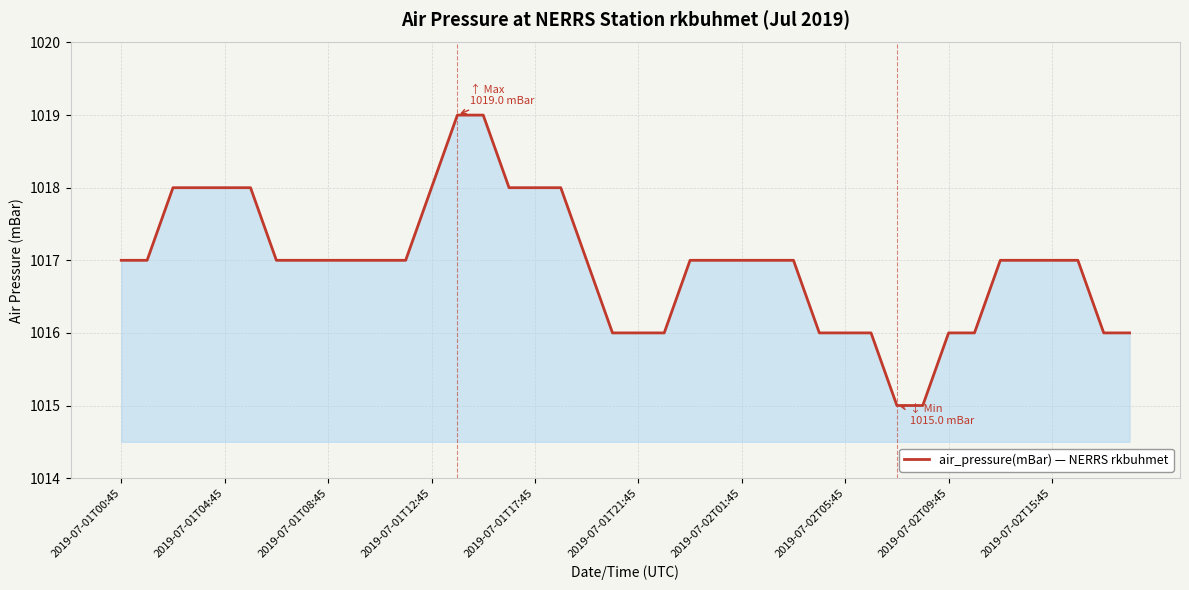

What is the smallest value displayed?

1015